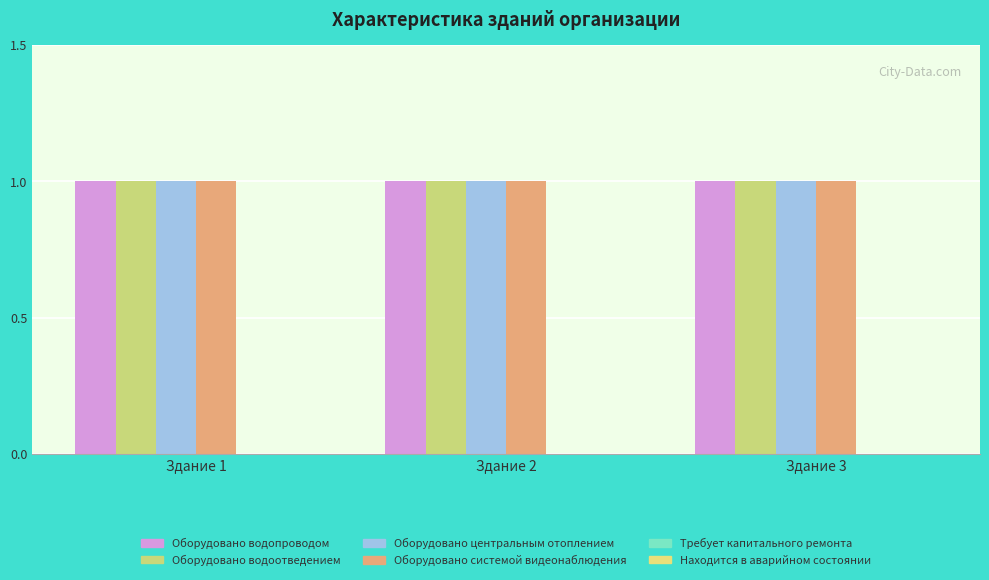

How many groups of bars are there?

3